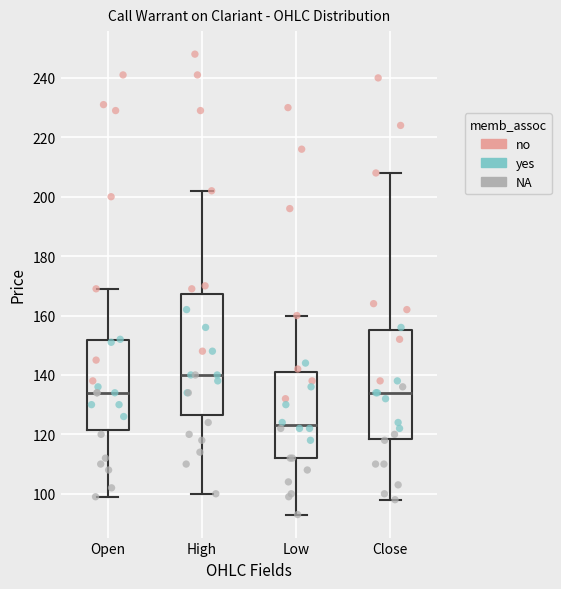

Reading left to right, read every box against the y-axis: the position of its median line, the range the box covers, and the ends of its whiskers. The values are not printed on the chart, so give them approximately, as read against the axis.

Open: median 134, box 122 to 152, whiskers 100 to 170
High: median 140, box 126 to 168, whiskers 100 to 202
Low: median 124, box 112 to 142, whiskers 94 to 160
Close: median 134, box 118 to 156, whiskers 98 to 208